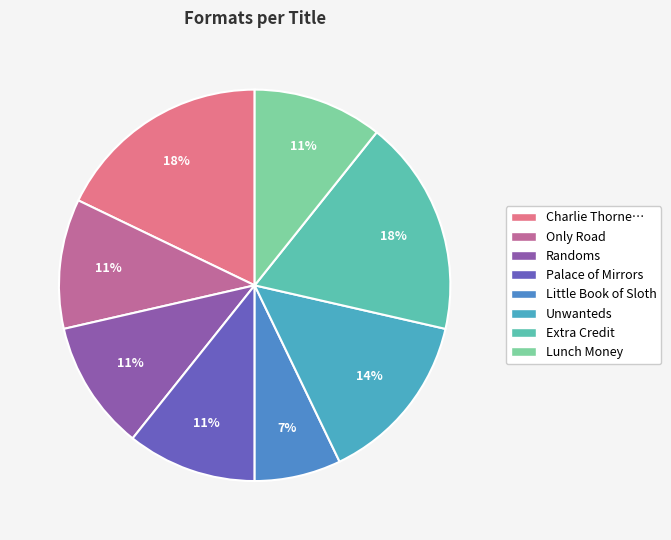

Does Randoms represent more than half of the total?

No